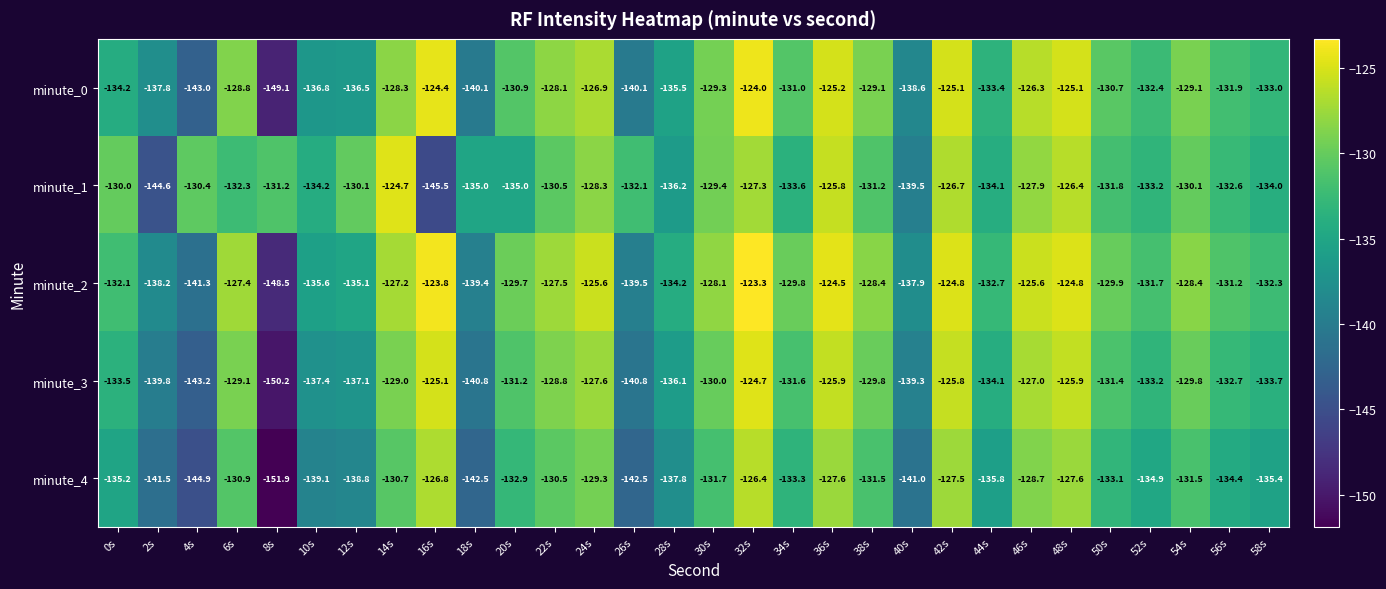

What is the average value of the minute_4 series?

-134.5